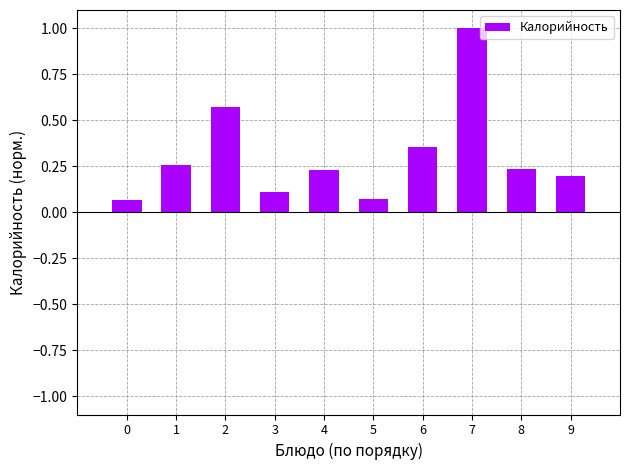

What is the approximate value at 7?

1.0